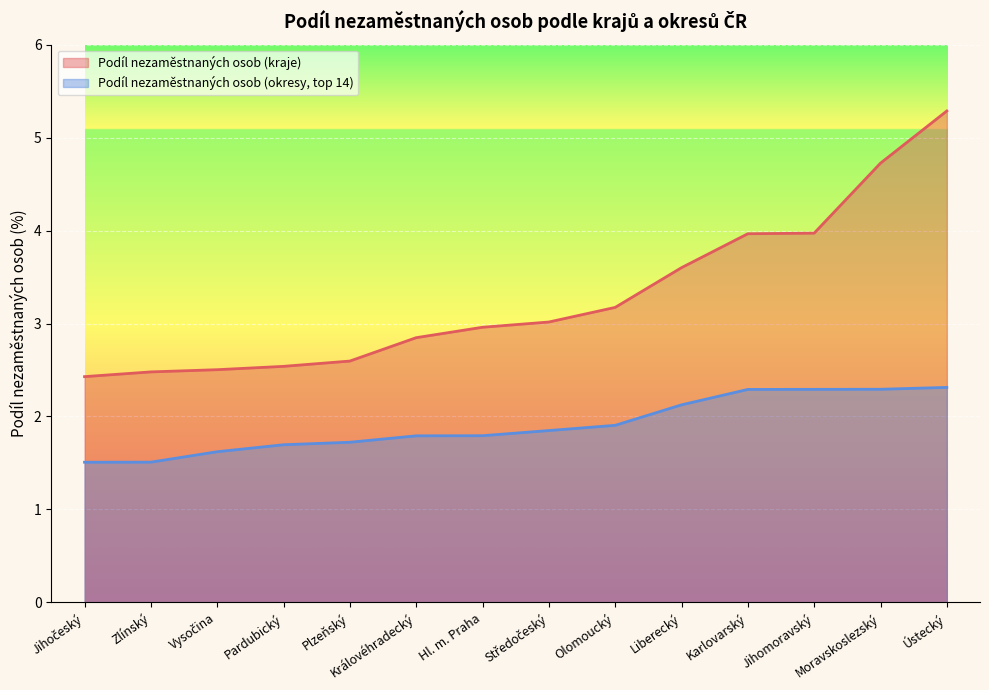

What is the label of the 4th point from the right?

Karlovarský